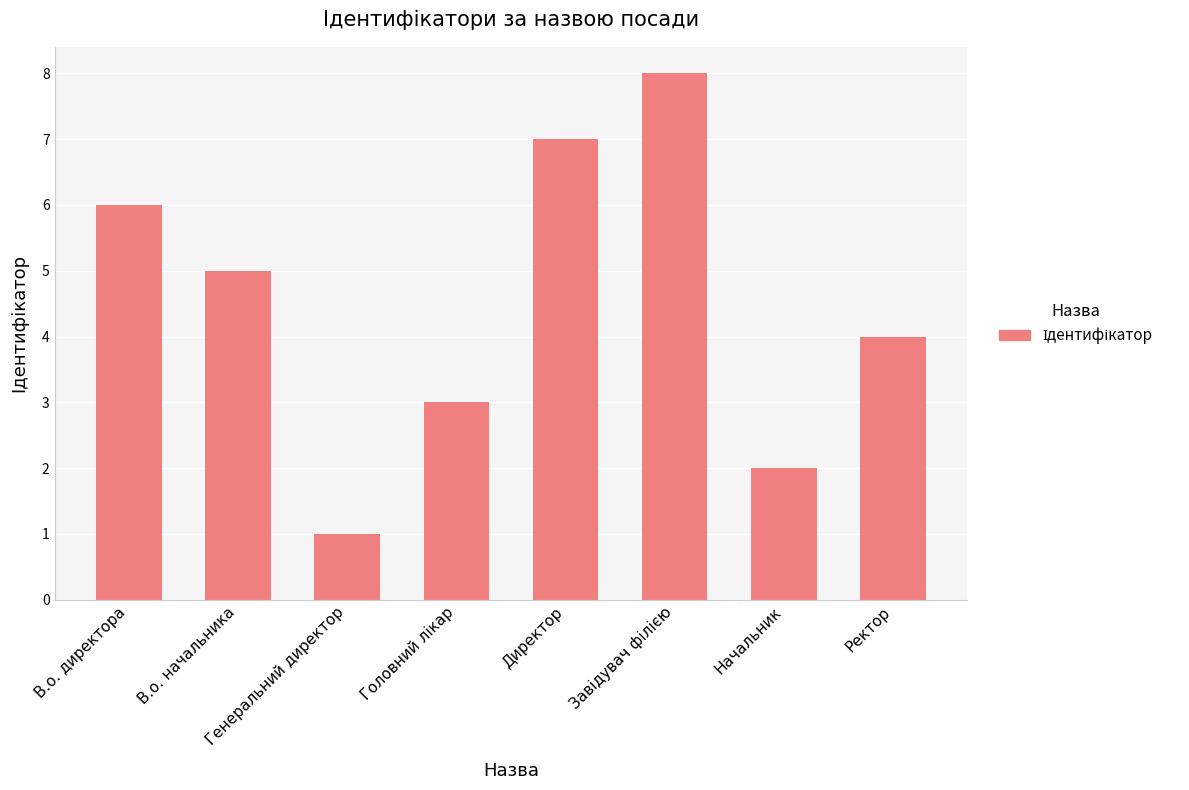

What is the smallest value displayed?

1